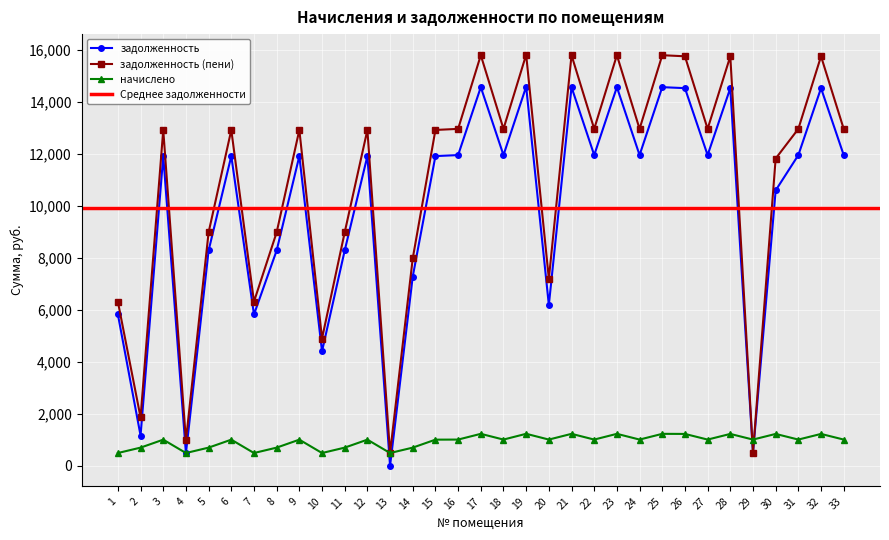

Reading left to right, what are all the values shown in this chart?

задолженность: 1=5817.6	2=1162.2	3=11904.0	4=483.8	5=8275.2	6=11904.0	7=5817.6	8=8275.2	9=11904.0	10=4399.6	11=8275.2	12=11904.0	13=0.0	14=7275.2	15=11904.0	16=11942.4	17=14553.6	18=11942.4	19=14572.8	20=6181.9	21=14553.6	22=11942.4	23=14553.6	24=11942.4	25=14553.6	26=14515.2	27=11942.4	28=14515.2	29=493.5	30=10585.2	31=11942.4	32=14515.2	33=11942.4
задолженность (пени): 1=6308.5	2=1860.4	3=12908.4	4=974.6	5=8973.4	6=12908.4	7=6308.5	8=8973.4	9=12908.4	10=4890.4	11=8973.4	12=12908.4	13=490.7	14=7973.4	15=12908.4	16=12950.0	17=15781.6	18=12950.0	19=15802.4	20=7189.6	21=15781.6	22=12950.0	23=15781.6	24=12950.0	25=15781.6	26=15739.9	27=12950.0	28=15739.9	29=507.4	30=11809.9	31=12950.0	32=15739.9	33=12950.0
начислено: 1=490.9	2=698.2	3=1004.4	4=490.9	5=698.2	6=1004.4	7=490.9	8=698.2	9=1004.4	10=490.9	11=698.2	12=1004.4	13=490.9	14=698.2	15=1004.4	16=1007.6	17=1228.0	18=1007.6	19=1229.6	20=1007.6	21=1228.0	22=1007.6	23=1228.0	24=1007.6	25=1228.0	26=1224.7	27=1007.6	28=1224.7	29=1007.6	30=1224.7	31=1007.6	32=1224.7	33=1007.6